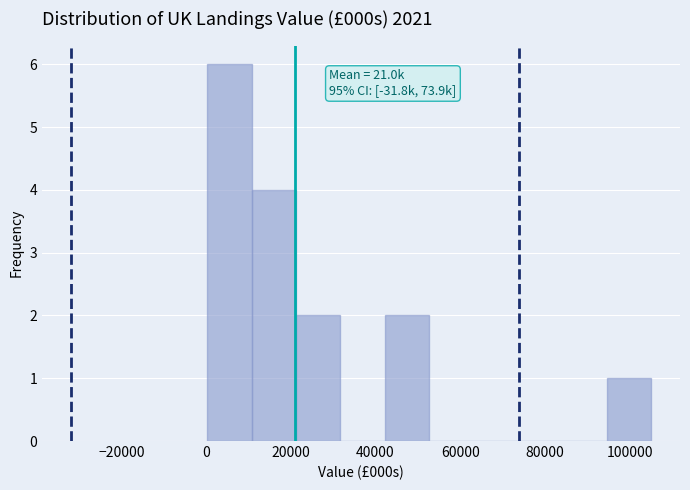

Over which range of the x-axis is the bar tallest?

0 to 10000